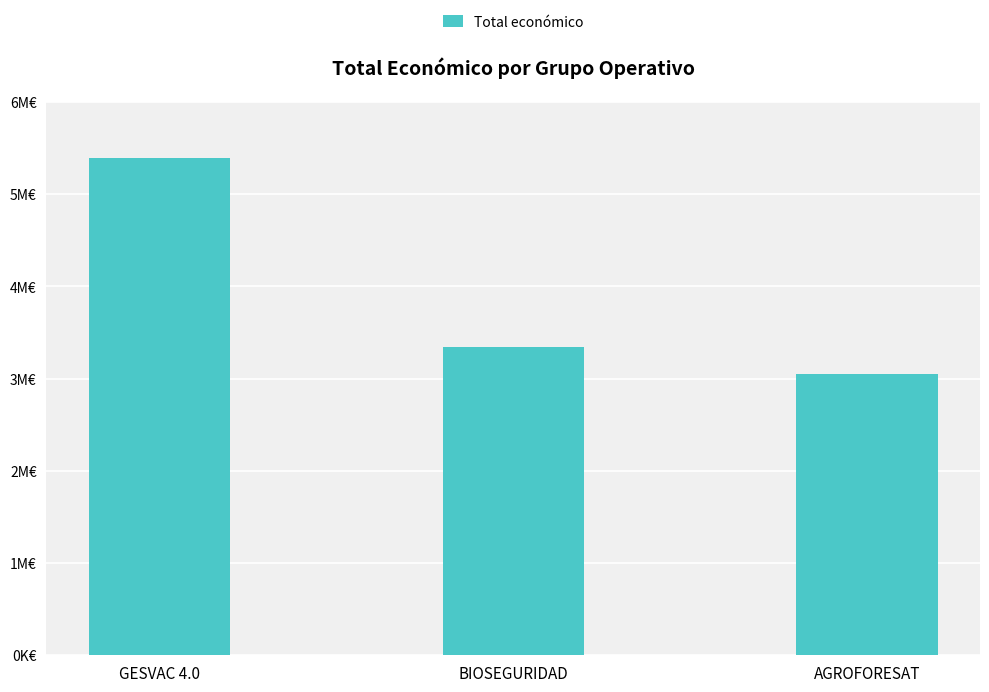

What is the maximum value shown in the chart?

5390598